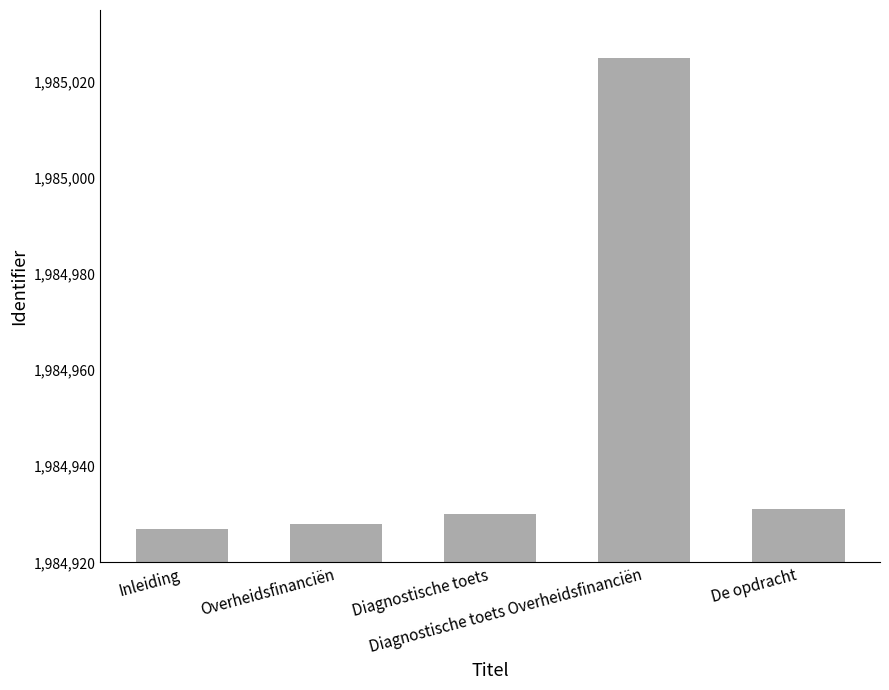

List the labels in order of value, smallest first.

Inleiding, Overheidsfinanciën, Diagnostische toets, De opdracht, Diagnostische toets Overheidsfinanciën